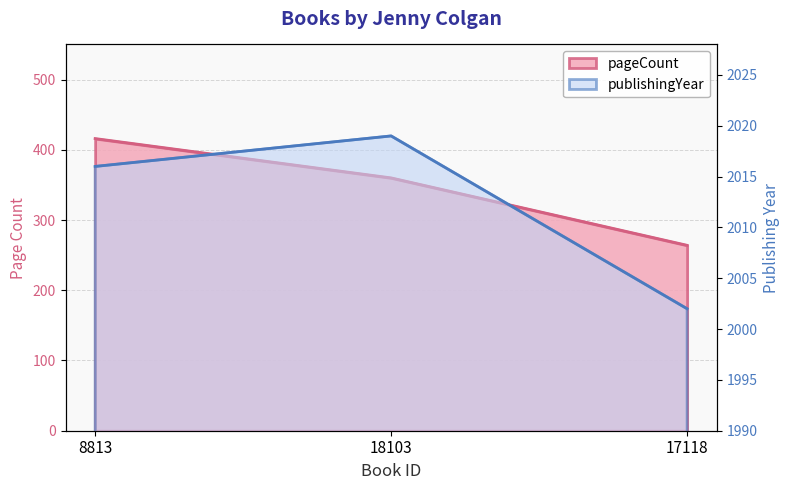

What is the highest value of the pageCount series?

416